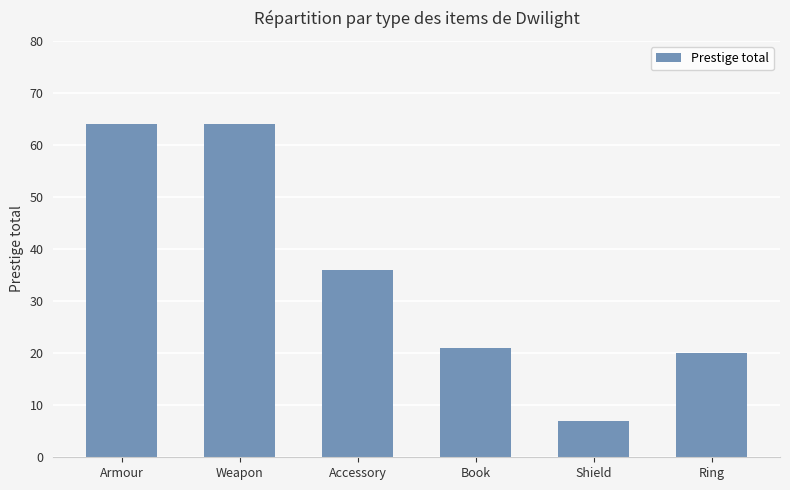

What is the average value?

35